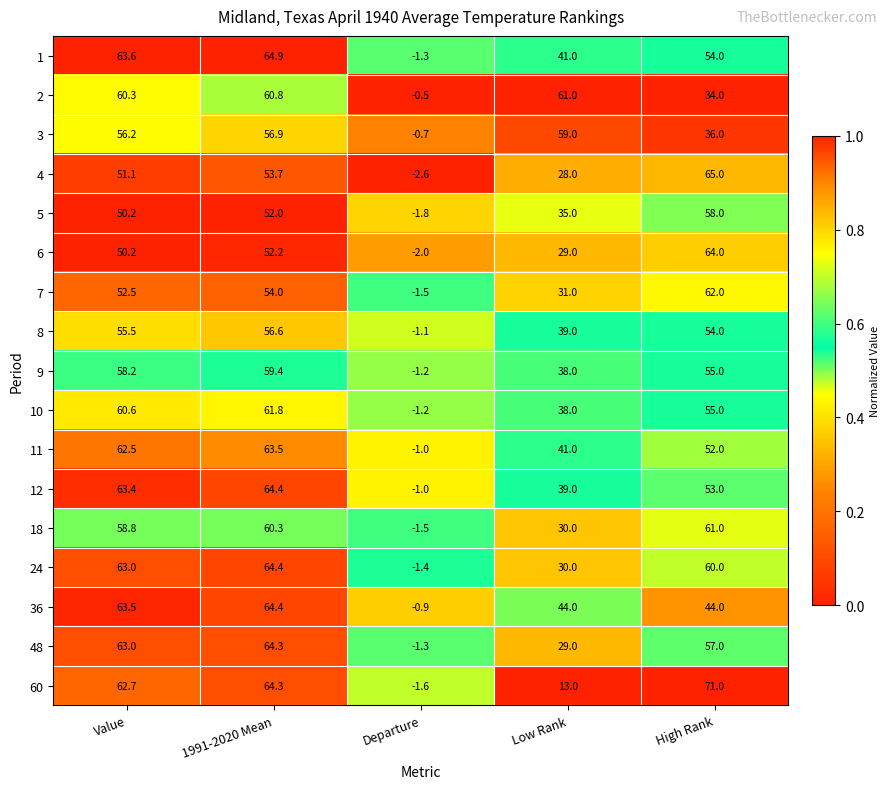

At which category does the chart reach its minimum across all series?

Departure